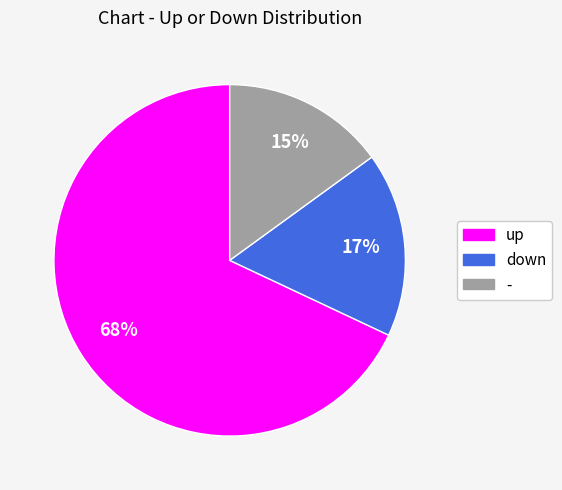

Rank the categories by value from lowest to highest.

-, down, up